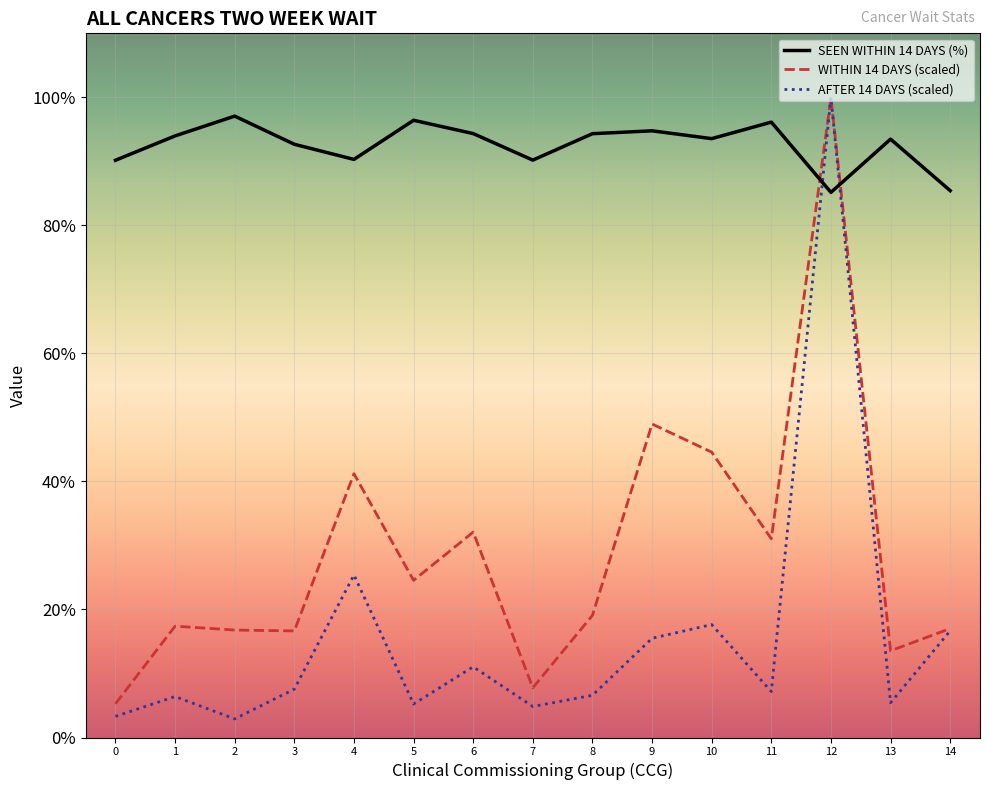

Does the chart display data point markers on the line(s)?

No